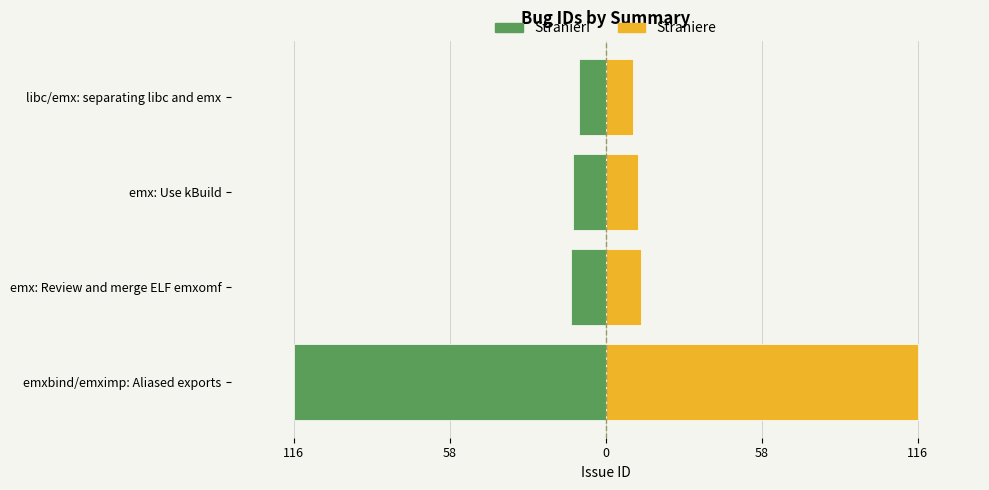

Reading right to left, list all the values displayed in this chart.

Stranieri: -10	-12	-13	-116
Straniere: 10	12	13	116